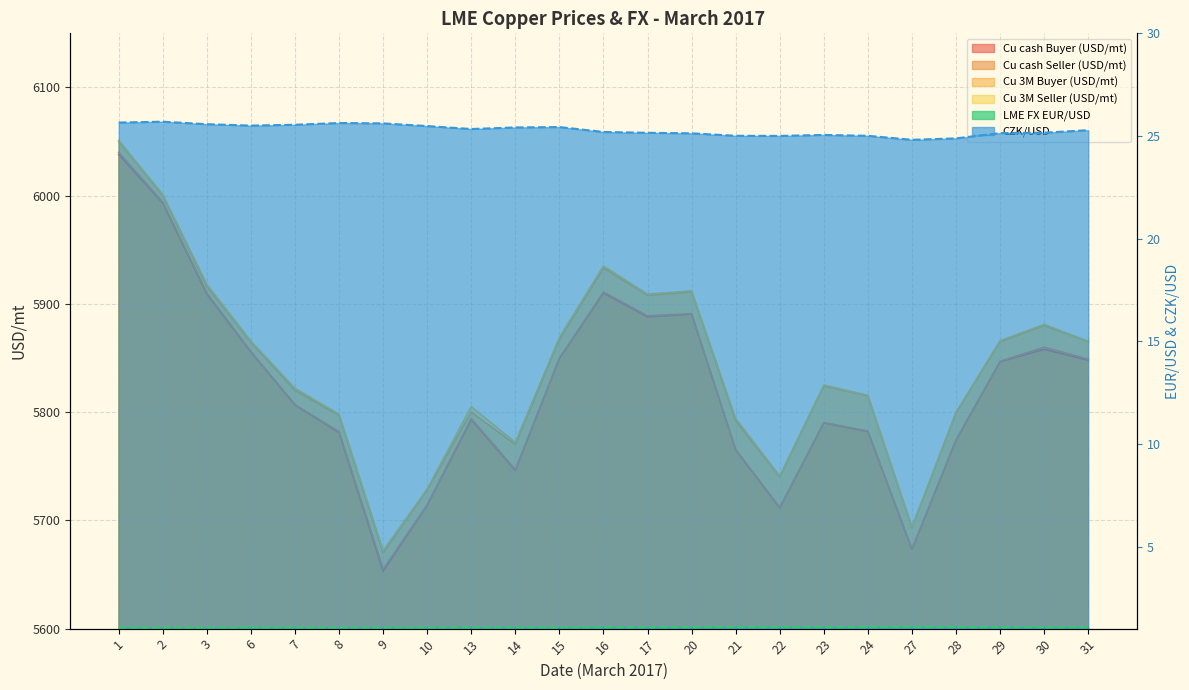

At which label does LME FX EUR/USD reach its minimum?

2